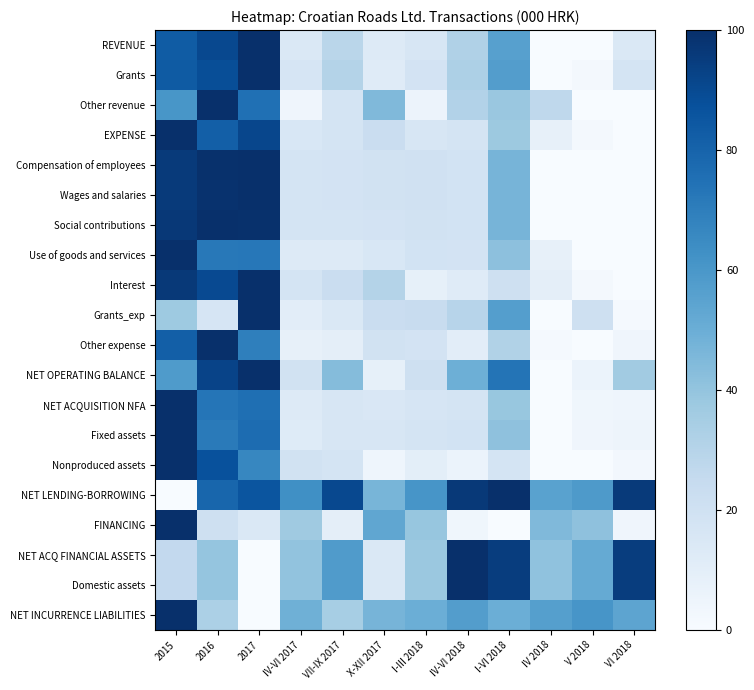

Reading right to left, transcribe all the data shown in this chart.

REVENUE: VI 2018=14.7	V 2018=0.1	IV 2018=0.0	I-VI 2018=56.1	IV-VI 2018=31.7	I-III 2018=15.9	X-XII 2017=12.9	VII-IX 2017=28.8	IV-VI 2017=14.4	2017=100.0	2016=90.6	2015=82.9
Grants: VI 2018=17.3	V 2018=2.1	IV 2018=0.0	I-VI 2018=57.2	IV-VI 2018=32.6	I-III 2018=18.1	X-XII 2017=12.0	VII-IX 2017=30.6	IV-VI 2017=16.7	2017=100.0	2016=88.3	2015=83.4
Other revenue: VI 2018=0.0	V 2018=0.0	IV 2018=27.3	I-VI 2018=38.6	IV-VI 2018=31.0	I-III 2018=5.8	X-XII 2017=44.8	VII-IX 2017=17.3	IV-VI 2017=4.2	2017=75.3	2016=100.0	2015=60.3
EXPENSE: VI 2018=0.0	V 2018=2.1	IV 2018=7.8	I-VI 2018=37.9	IV-VI 2018=17.7	I-III 2018=16.3	X-XII 2017=22.8	VII-IX 2017=17.8	IV-VI 2017=15.6	2017=91.2	2016=81.7	2015=100.0
Compensation of employees: VI 2018=0.1	V 2018=0.0	IV 2018=0.1	I-VI 2018=47.2	IV-VI 2018=18.4	I-III 2018=19.7	X-XII 2017=18.9	VII-IX 2017=18.1	IV-VI 2017=17.3	2017=100.0	2016=99.2	2015=95.9
Wages and salaries: VI 2018=0.1	V 2018=0.0	IV 2018=0.2	I-VI 2018=47.2	IV-VI 2018=18.4	I-III 2018=19.7	X-XII 2017=19.0	VII-IX 2017=18.1	IV-VI 2017=17.3	2017=100.0	2016=99.0	2015=95.7
Social contributions: VI 2018=0.2	V 2018=0.1	IV 2018=0.0	I-VI 2018=46.9	IV-VI 2018=18.4	I-III 2018=19.5	X-XII 2017=18.2	VII-IX 2017=17.9	IV-VI 2017=17.6	2017=99.4	2016=100.0	2015=96.6
Use of goods and services: VI 2018=0.0	V 2018=0.3	IV 2018=8.2	I-VI 2018=41.4	IV-VI 2018=18.1	I-III 2018=18.5	X-XII 2017=15.6	VII-IX 2017=13.1	IV-VI 2017=13.0	2017=72.4	2016=72.2	2015=100.0
Interest: VI 2018=0.0	V 2018=1.8	IV 2018=9.6	I-VI 2018=20.7	IV-VI 2018=12.1	I-III 2018=8.3	X-XII 2017=30.7	VII-IX 2017=22.9	IV-VI 2017=17.8	2017=100.0	2016=90.1	2015=96.4
Grants_exp: VI 2018=1.2	V 2018=20.4	IV 2018=0.0	I-VI 2018=57.0	IV-VI 2018=29.4	I-III 2018=23.6	X-XII 2017=22.7	VII-IX 2017=14.3	IV-VI 2017=10.5	2017=100.0	2016=16.5	2015=37.3
Other expense: VI 2018=4.2	V 2018=0.0	IV 2018=1.2	I-VI 2018=31.3	IV-VI 2018=10.5	I-III 2018=18.2	X-XII 2017=19.2	VII-IX 2017=9.6	IV-VI 2017=7.9	2017=69.2	2016=100.0	2015=82.0
NET OPERATING BALANCE: VI 2018=36.1	V 2018=6.1	IV 2018=0.0	I-VI 2018=73.8	IV-VI 2018=49.3	I-III 2018=20.9	X-XII 2017=8.4	VII-IX 2017=43.7	IV-VI 2017=18.9	2017=100.0	2016=92.3	2015=58.4
NET ACQUISITION NFA: VI 2018=4.6	V 2018=3.6	IV 2018=0.0	I-VI 2018=38.7	IV-VI 2018=17.4	I-III 2018=16.7	X-XII 2017=15.0	VII-IX 2017=16.3	IV-VI 2017=12.9	2017=75.6	2016=73.1	2015=100.0
Fixed assets: VI 2018=4.9	V 2018=3.9	IV 2018=0.0	I-VI 2018=41.1	IV-VI 2018=18.7	I-III 2018=17.4	X-XII 2017=16.3	VII-IX 2017=16.2	IV-VI 2017=12.2	2017=76.6	2016=71.5	2015=100.0
Nonproduced assets: VI 2018=2.6	V 2018=0.3	IV 2018=0.0	I-VI 2018=17.7	IV-VI 2018=6.1	I-III 2018=10.0	X-XII 2017=4.3	VII-IX 2017=17.7	IV-VI 2017=18.9	2017=66.8	2016=87.2	2015=100.0
NET LENDING-BORROWING: VI 2018=95.9	V 2018=58.6	IV 2018=55.4	I-VI 2018=100.0	IV-VI 2018=96.3	I-III 2018=60.6	X-XII 2017=46.6	VII-IX 2017=90.5	IV-VI 2017=62.9	2017=85.7	2016=79.1	2015=0.0
FINANCING: VI 2018=4.1	V 2018=41.4	IV 2018=44.6	I-VI 2018=0.0	IV-VI 2018=3.7	I-III 2018=39.4	X-XII 2017=53.4	VII-IX 2017=9.5	IV-VI 2017=37.1	2017=14.3	2016=20.9	2015=100.0
NET ACQ FINANCIAL ASSETS: VI 2018=94.8	V 2018=51.7	IV 2018=40.8	I-VI 2018=94.5	IV-VI 2018=100.0	I-III 2018=38.2	X-XII 2017=14.3	VII-IX 2017=58.0	IV-VI 2017=40.3	2017=0.0	2016=39.6	2015=26.2
Domestic assets: VI 2018=94.8	V 2018=51.7	IV 2018=40.8	I-VI 2018=94.5	IV-VI 2018=100.0	I-III 2018=38.2	X-XII 2017=14.3	VII-IX 2017=58.0	IV-VI 2017=40.3	2017=0.0	2016=39.6	2015=26.2
NET INCURRENCE LIABILITIES: VI 2018=53.9	V 2018=60.8	IV 2018=56.6	I-VI 2018=49.8	IV-VI 2018=57.1	I-III 2018=49.9	X-XII 2017=47.2	VII-IX 2017=34.4	IV-VI 2017=49.0	2017=0.0	2016=33.0	2015=100.0